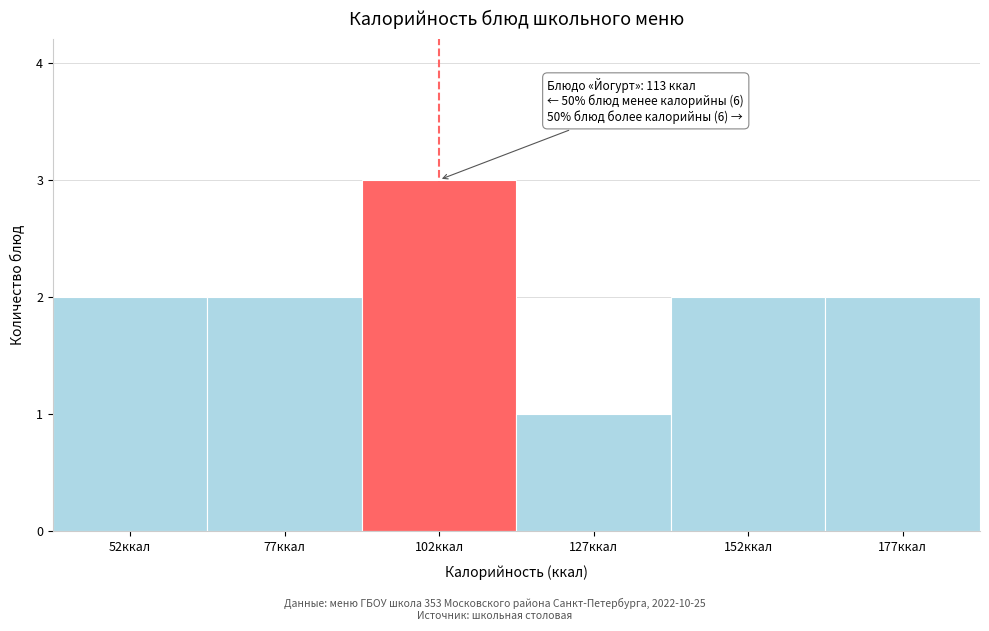

Over which range of the x-axis is the bar tallest?

90 to 115